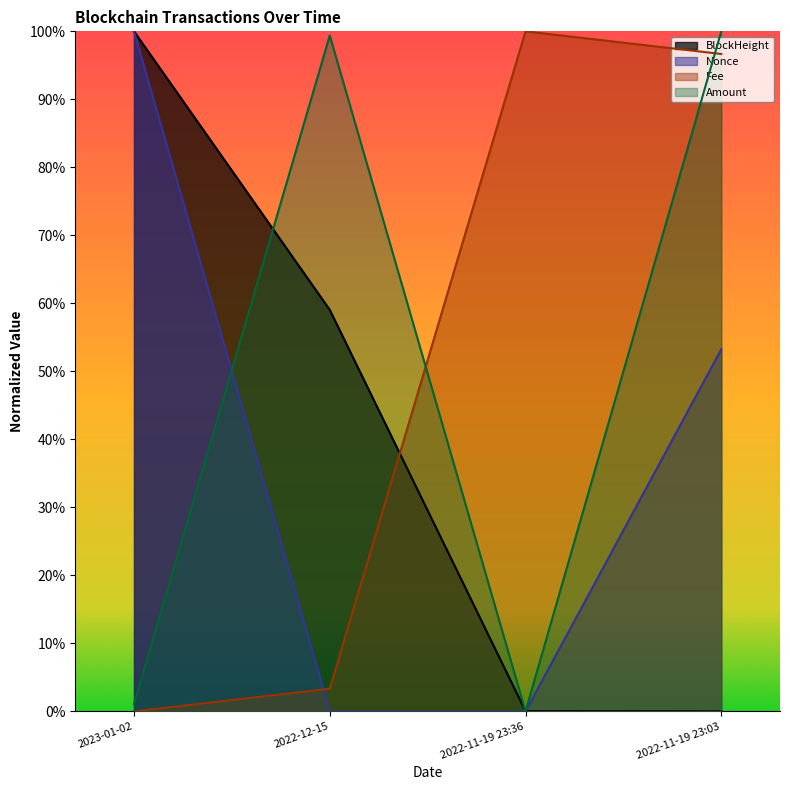

Between 2022-11-19 23:03 and 2022-12-15, which is larger?

2022-12-15